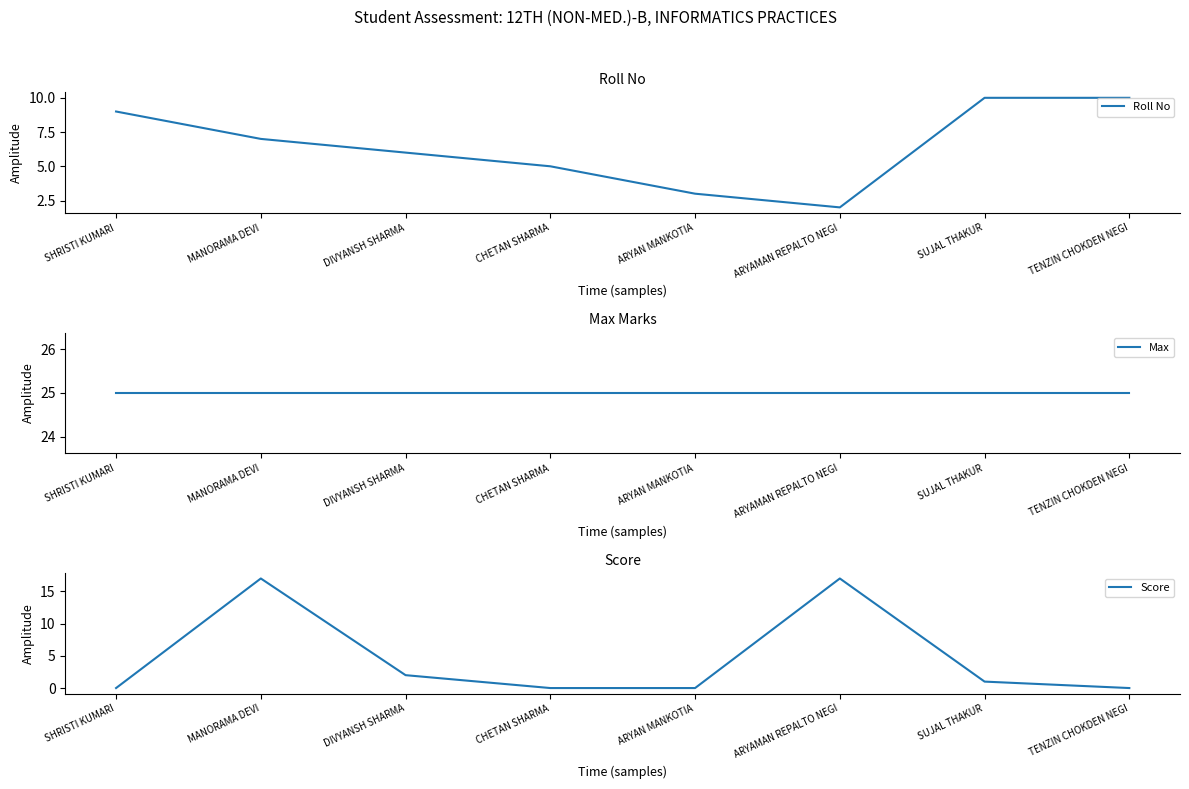

At which category does Score reach its first local peak?

MANORAMA DEVI